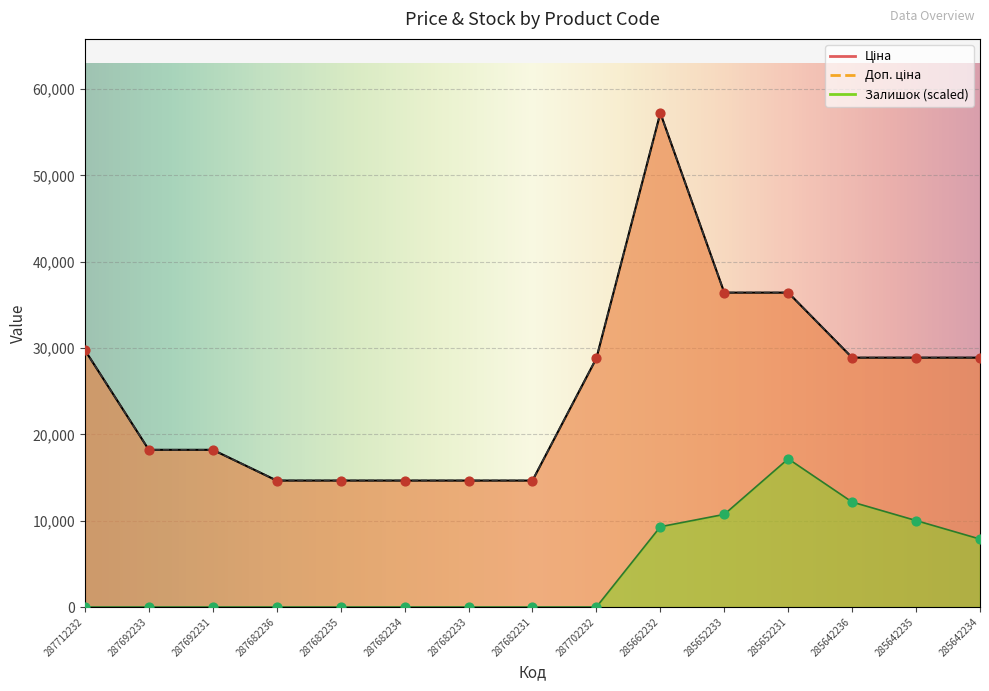

Which series contains the highest Y value?

Ціна